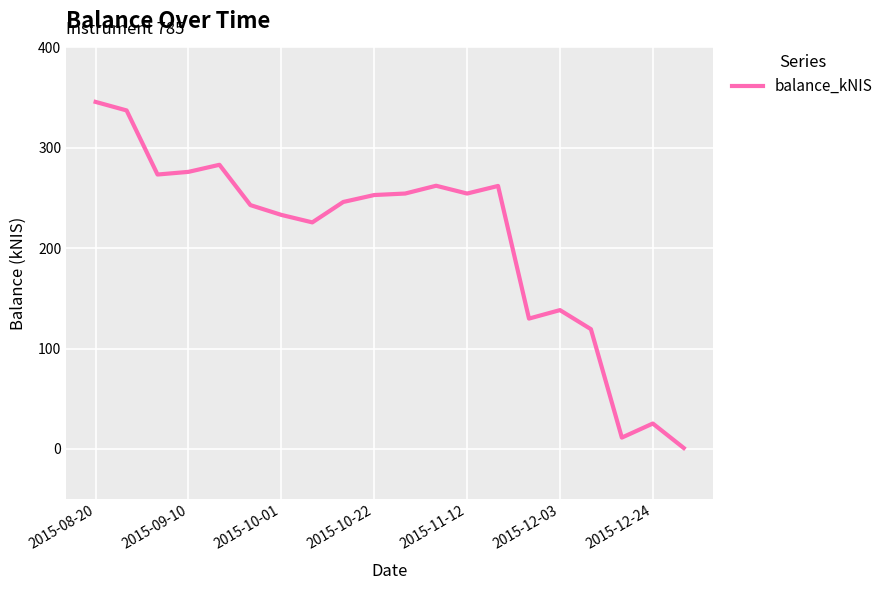

What is the difference between the maximum and minimum values?

344.8